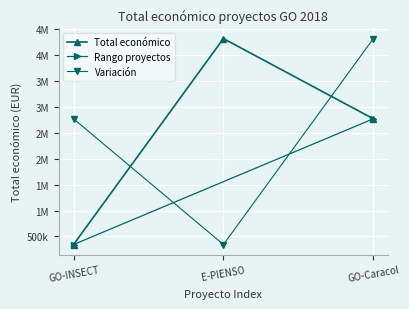

The value at GO-Caracol is 2769359. True or false?

True